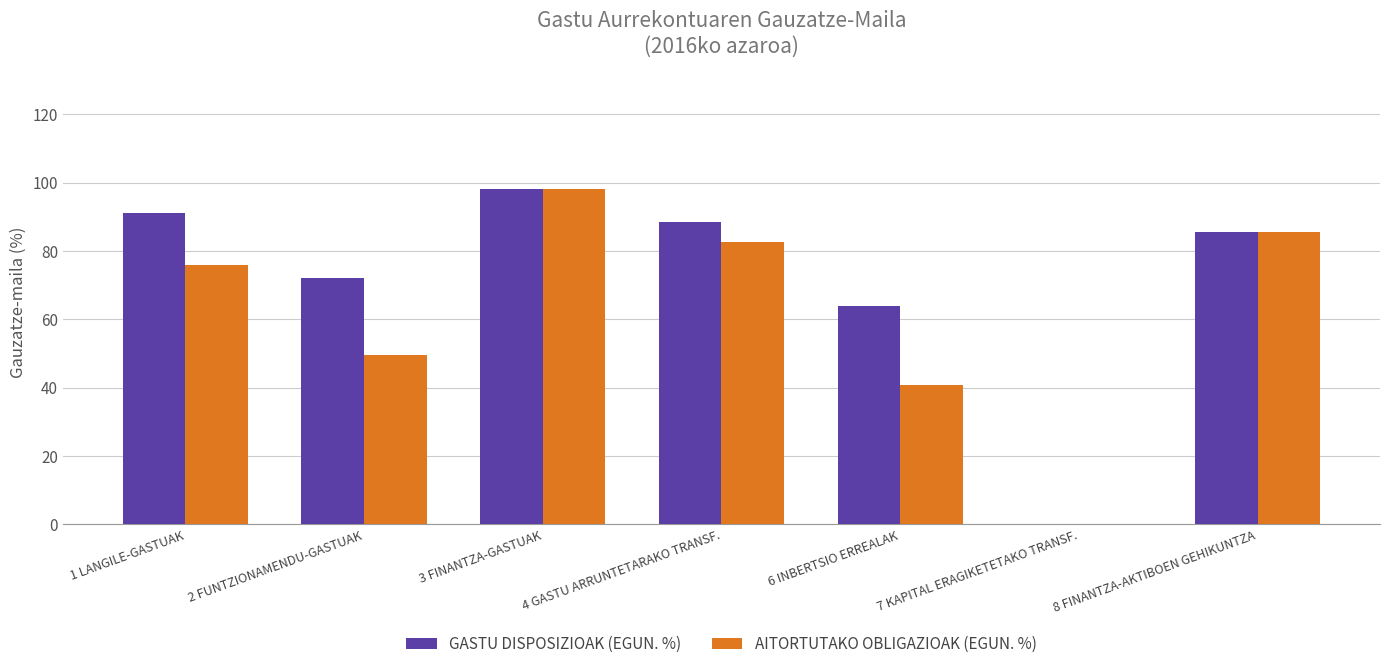

Between 1 LANGILE-GASTUAK and 2 FUNTZIONAMENDU-GASTUAK, which series saw the biggest shift?

AITORTUTAKO OBLIGAZIOAK (EGUN. %)